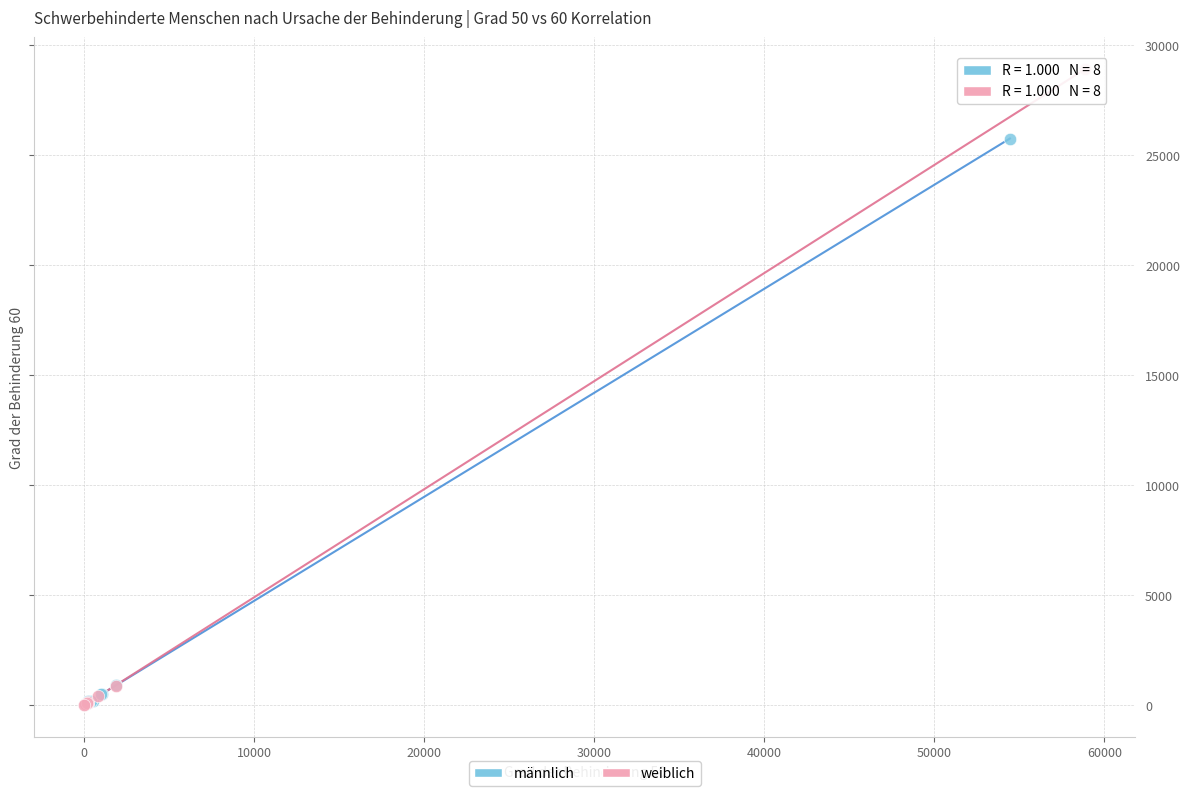

Which series contains the highest Y value?

weiblich